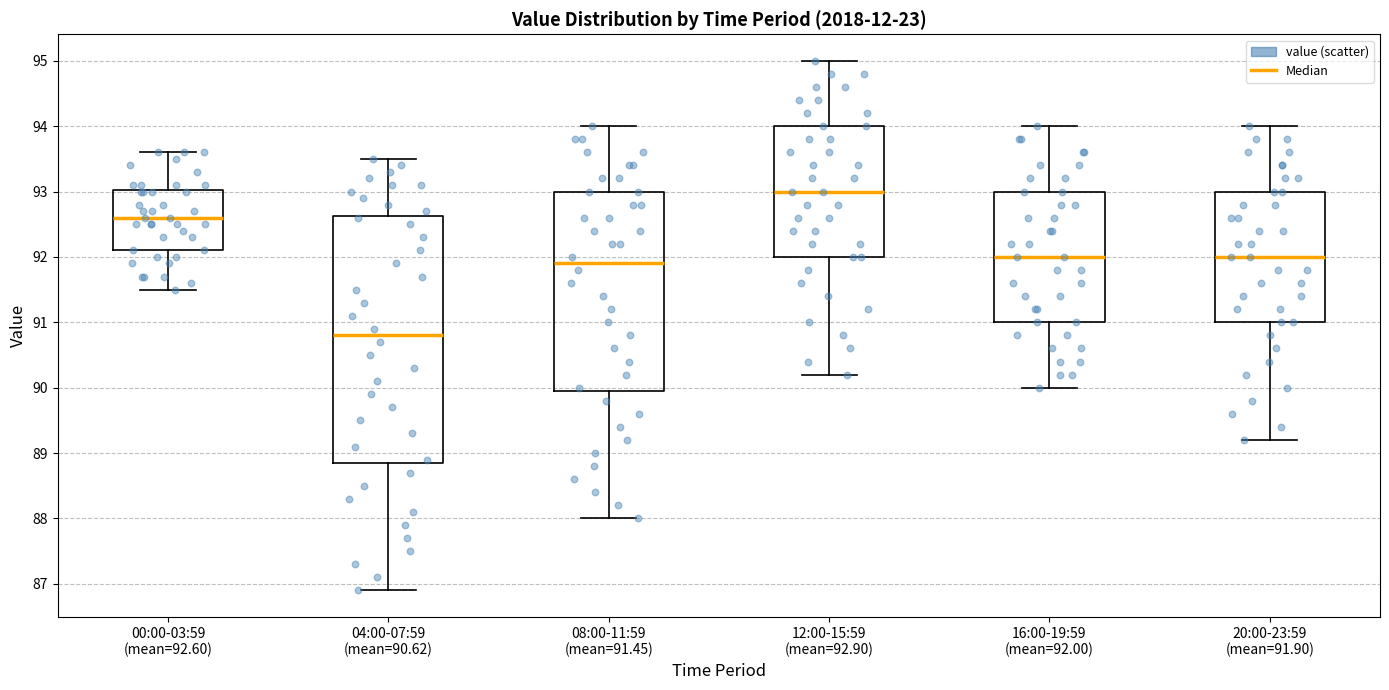

Reading left to right, read every box against the y-axis: the position of its median line, the range the box covers, and the ends of its whiskers. The values are not printed on the chart, so give them approximately, as read against the axis.

00:00-03:59 (mean=92.60): median 92.6, box 92.1 to 93.0, whiskers 91.5 to 93.6
04:00-07:59 (mean=90.62): median 90.8, box 88.9 to 92.6, whiskers 86.9 to 93.5
08:00-11:59 (mean=91.45): median 91.9, box 90.0 to 93.0, whiskers 88.0 to 94.0
12:00-15:59 (mean=92.90): median 93.0, box 92.0 to 94.0, whiskers 90.2 to 95.0
16:00-19:59 (mean=92.00): median 92.0, box 91.0 to 93.0, whiskers 90.0 to 94.0
20:00-23:59 (mean=91.90): median 92.0, box 91.0 to 93.0, whiskers 89.2 to 94.0